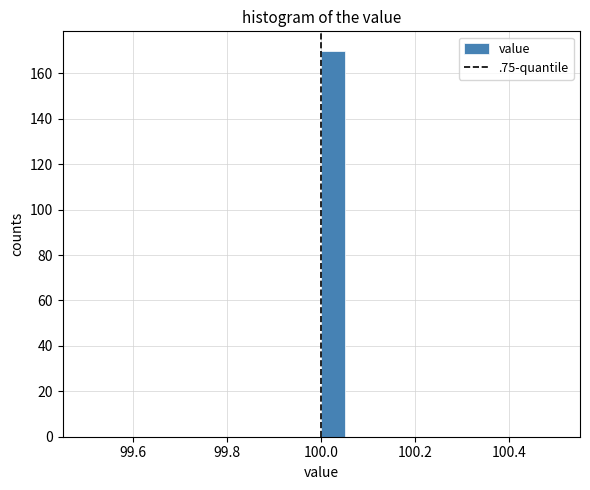

Read against the x-axis, roughly where is the centre of the tallest bar?

100.02